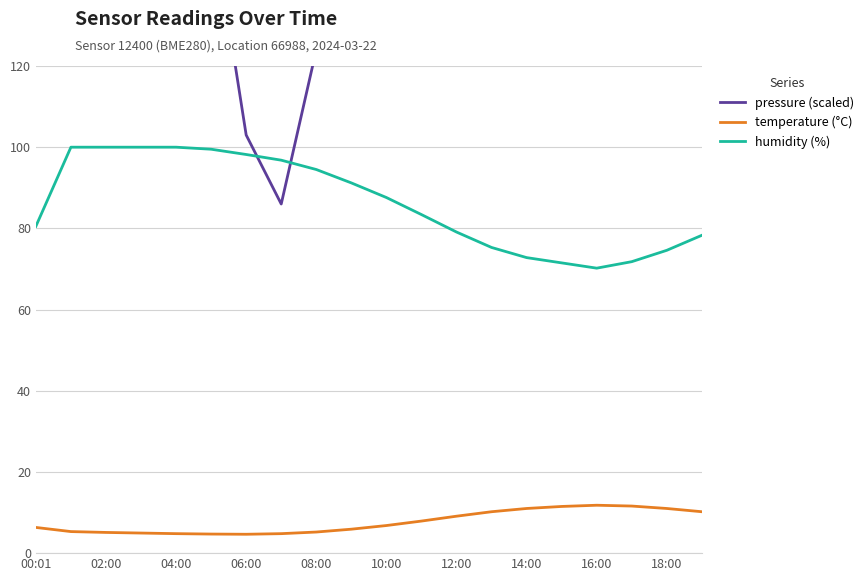

What are all the series names shown in the legend?

pressure (scaled), temperature (°C), humidity (%)